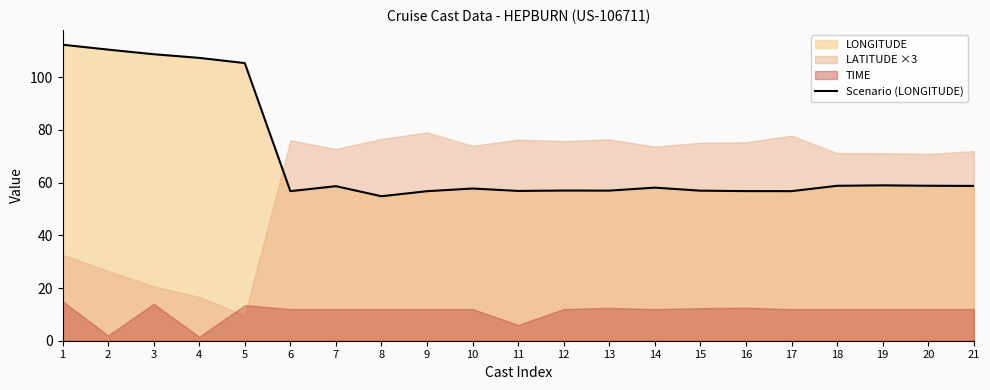

What is the value of the 15th point from the left?

56.9